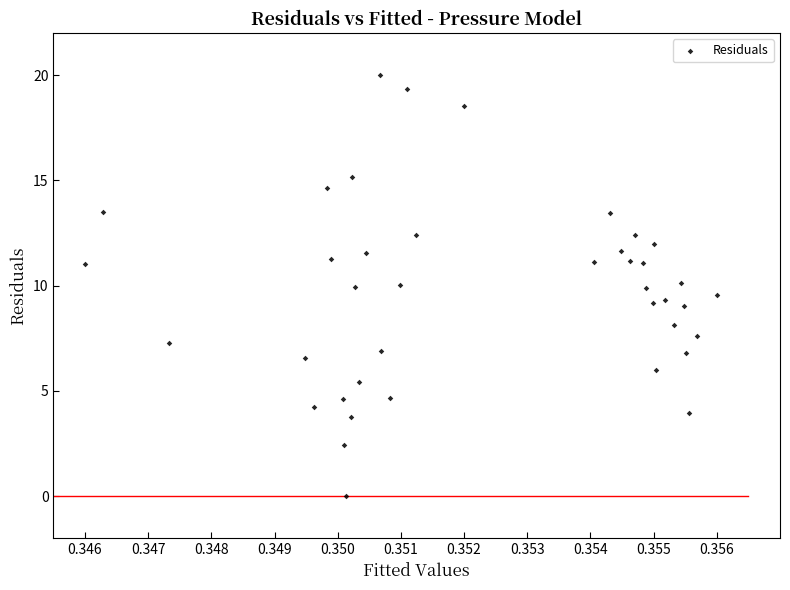

What is the range of Y values (max minus min)?

20.0